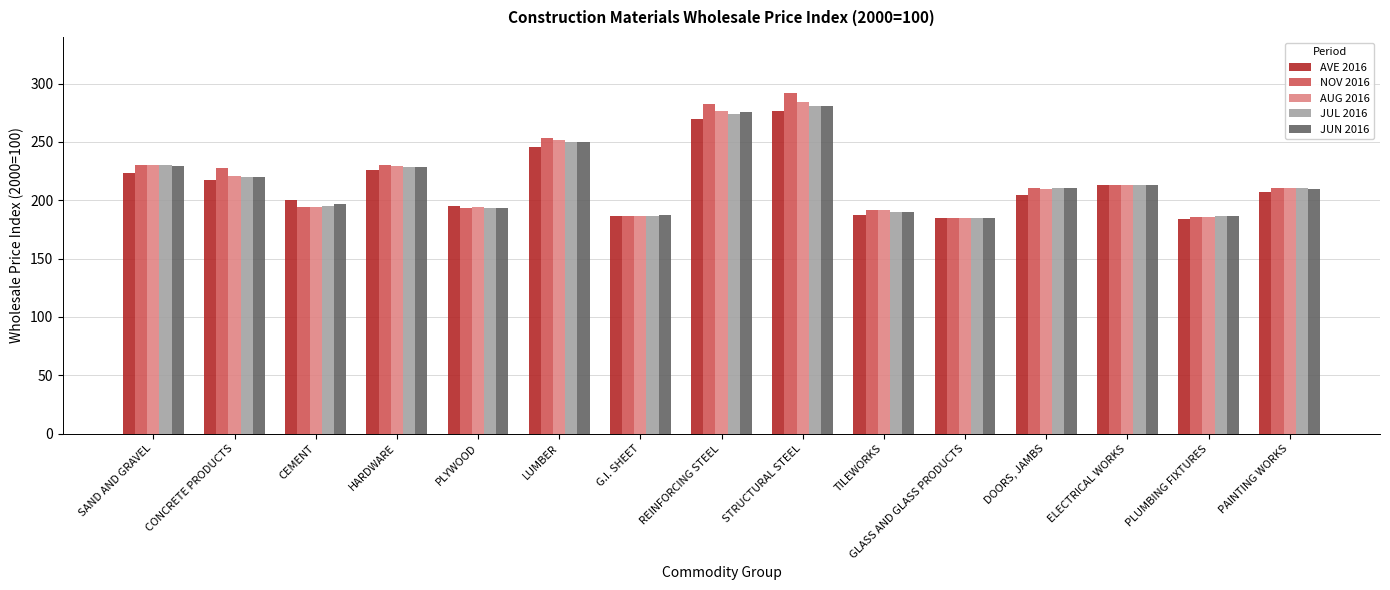

What is the approximate value of AVE 2016 at SAND AND GRAVEL?

223.5